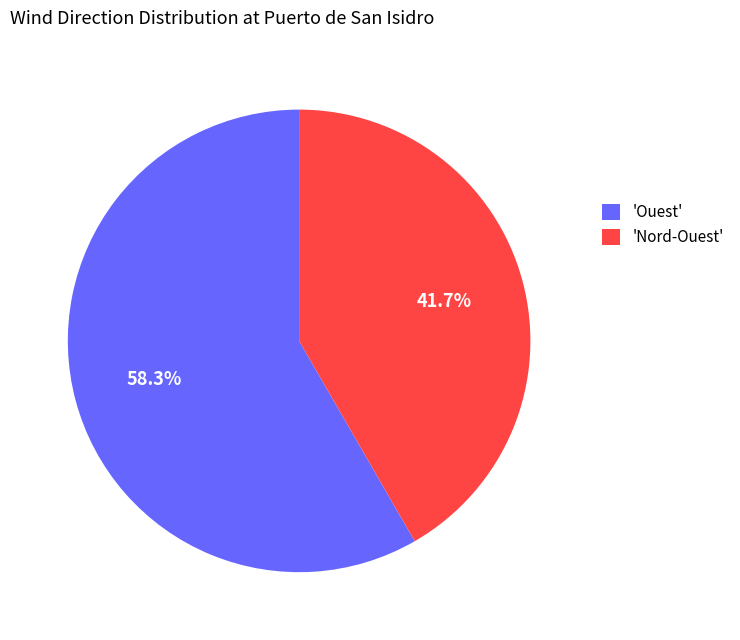

Which has a higher value, 'Ouest' or 'Nord-Ouest'?

'Ouest'